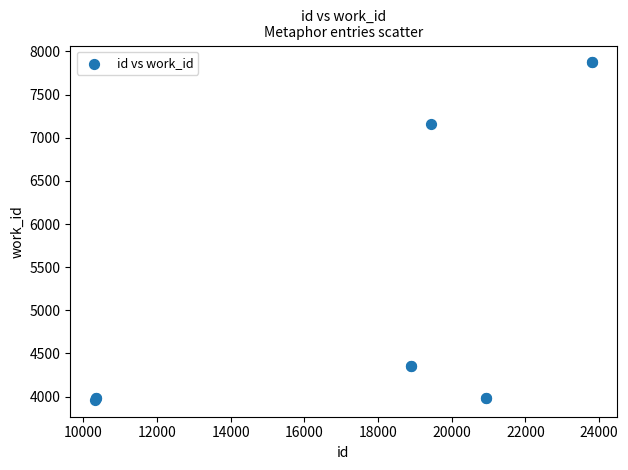

What Y value in the scatter plot is closest to 5917?

7163